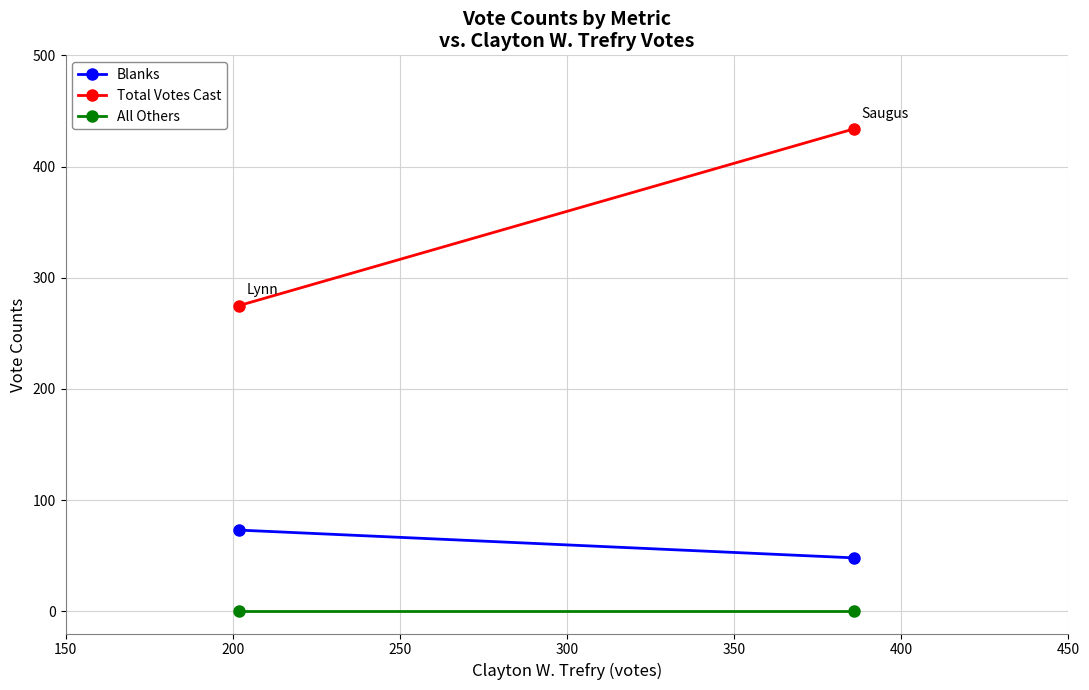

List the series in order of their overall mean, highest first.

Total Votes Cast, Blanks, All Others